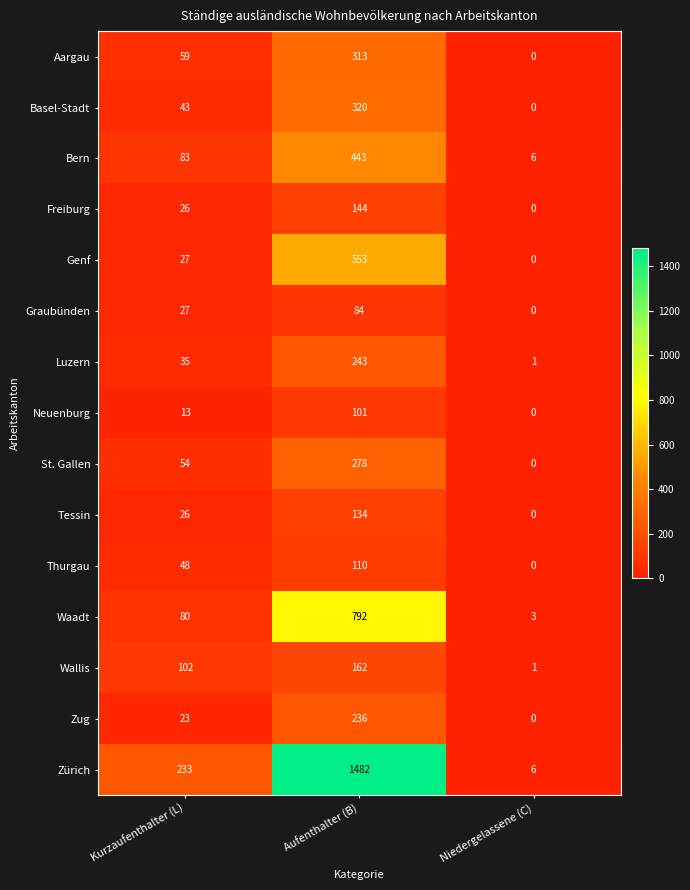

What value does the Zürich series have at Kurzaufenthalter (L)?

233